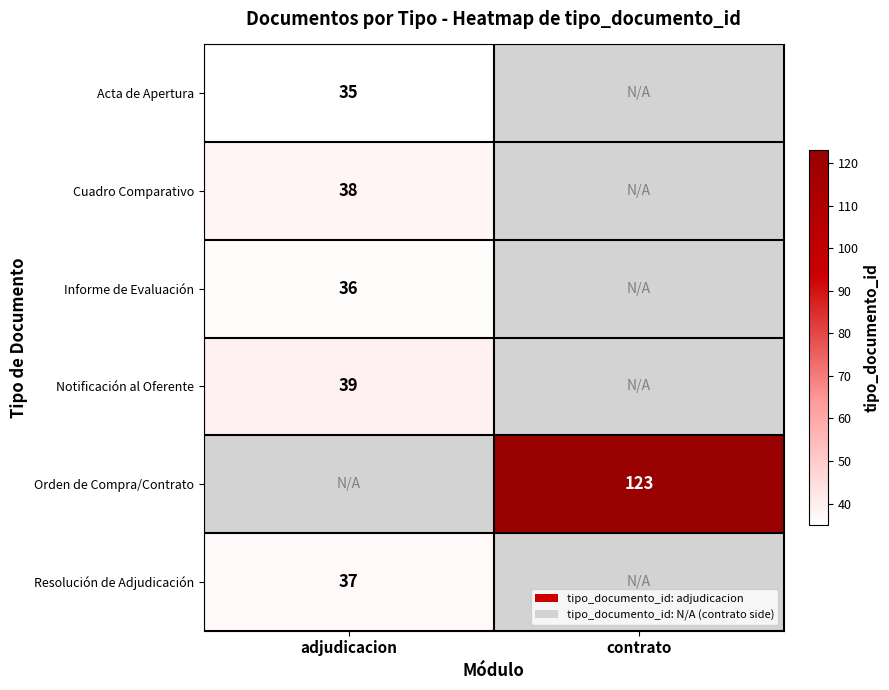

At which category does the chart reach its peak across all series?

contrato